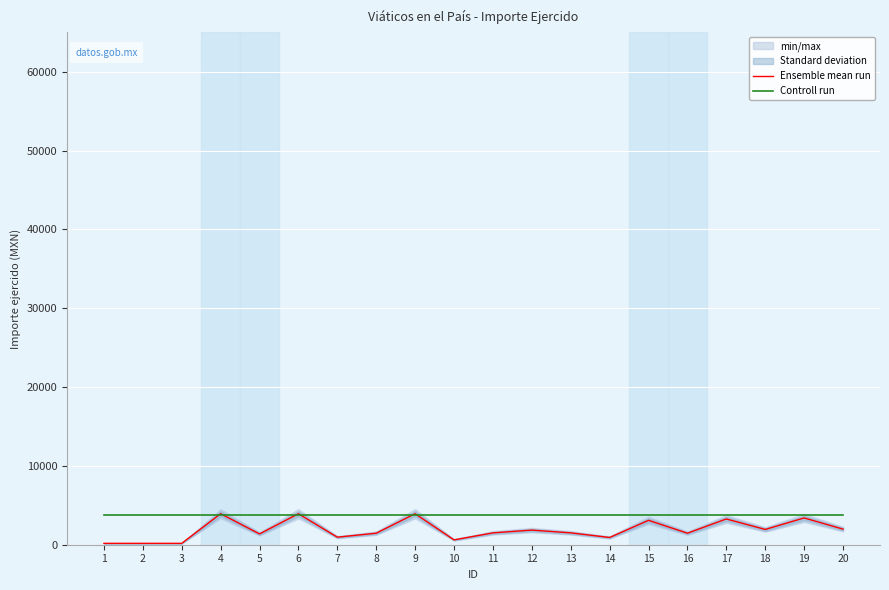

True or false: Ensemble mean run and Controll run intersect in this chart.

True